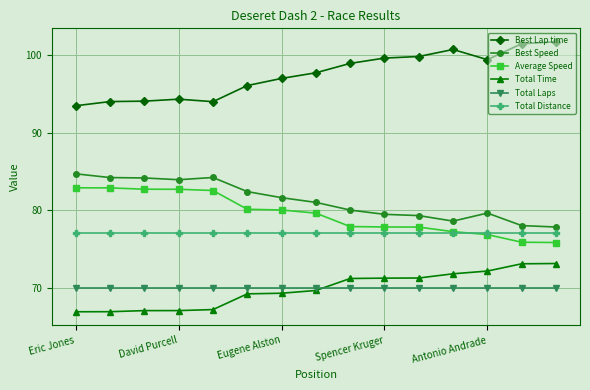

How many data points in Total Time are less than 69?

5